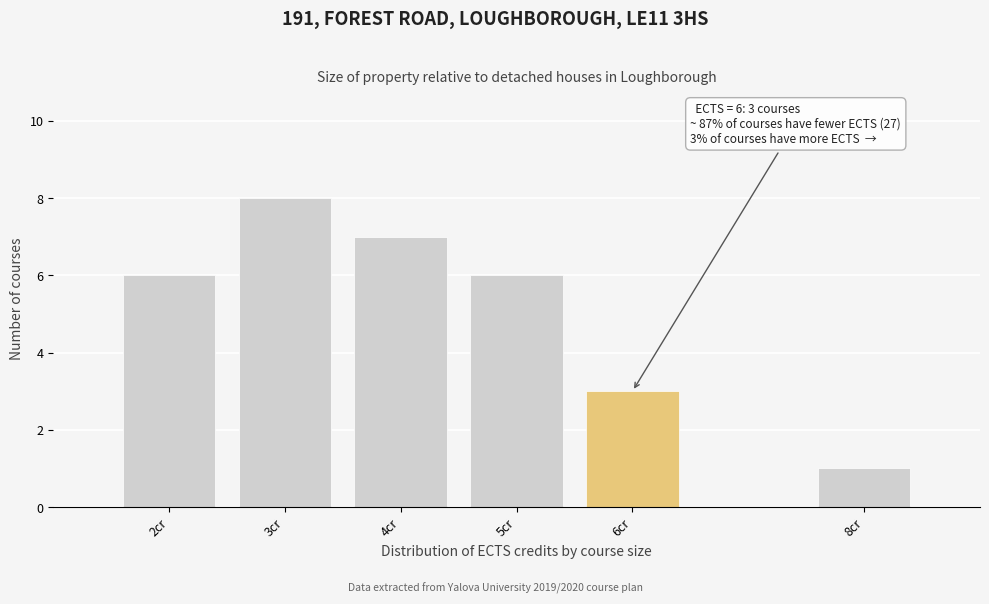

Reading right to left, extract all data points from this chart.

8cr=1	6cr=3	5cr=6	4cr=7	3cr=8	2cr=6